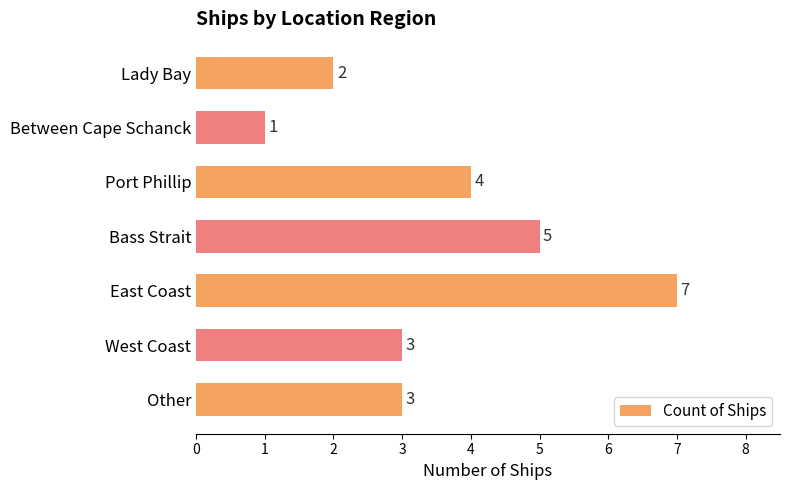

Does the chart contain any negative values?

No